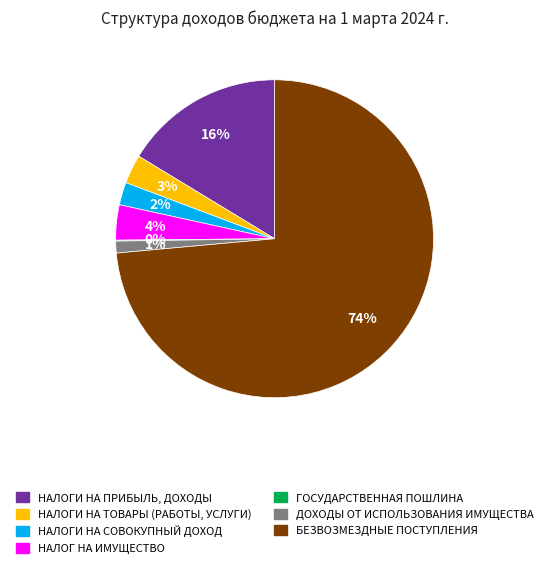

True or false: НАЛОГ НА ИМУЩЕСТВО accounts for 4% of the total.

True